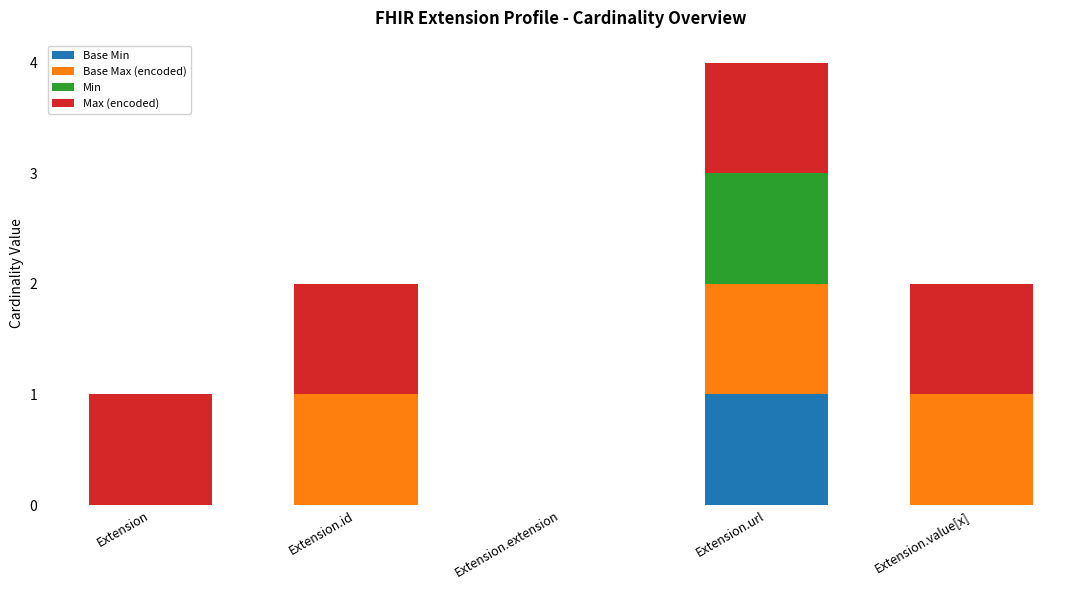

At which category is the sum across all series the highest?

Extension.url